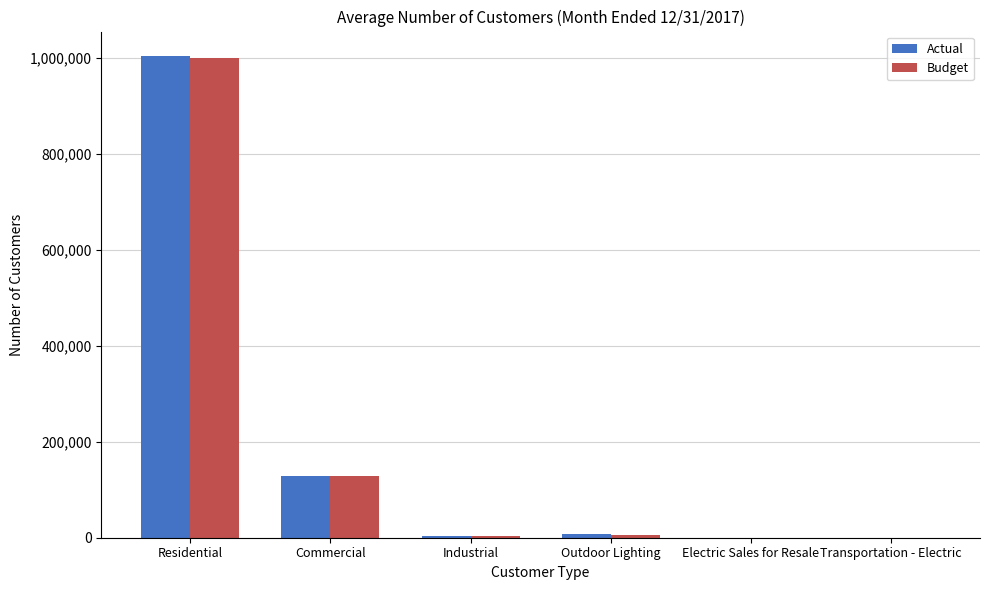

The Budget series shows 64318 at Commercial. True or false?

False